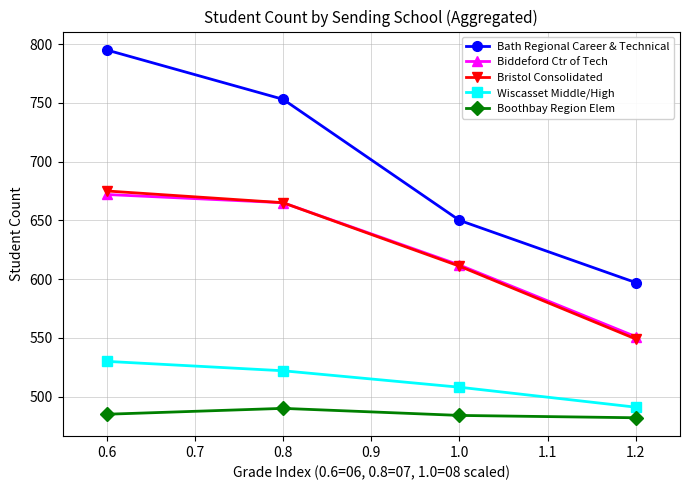

The value of Bath Regional Career & Technical at 1.0 is 891. True or false?

False